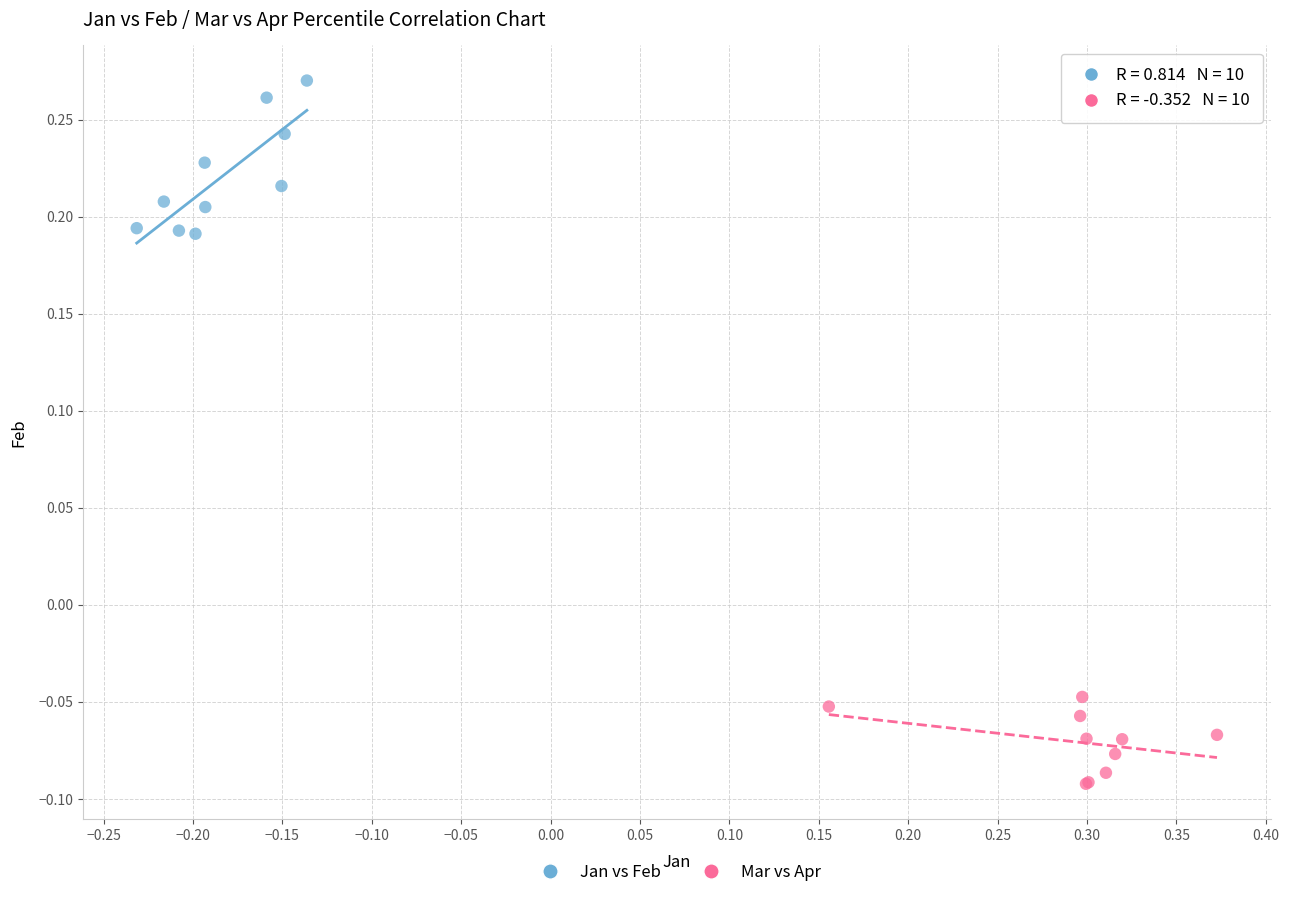

Which series has the largest Y range (max minus min)?

Jan vs Feb